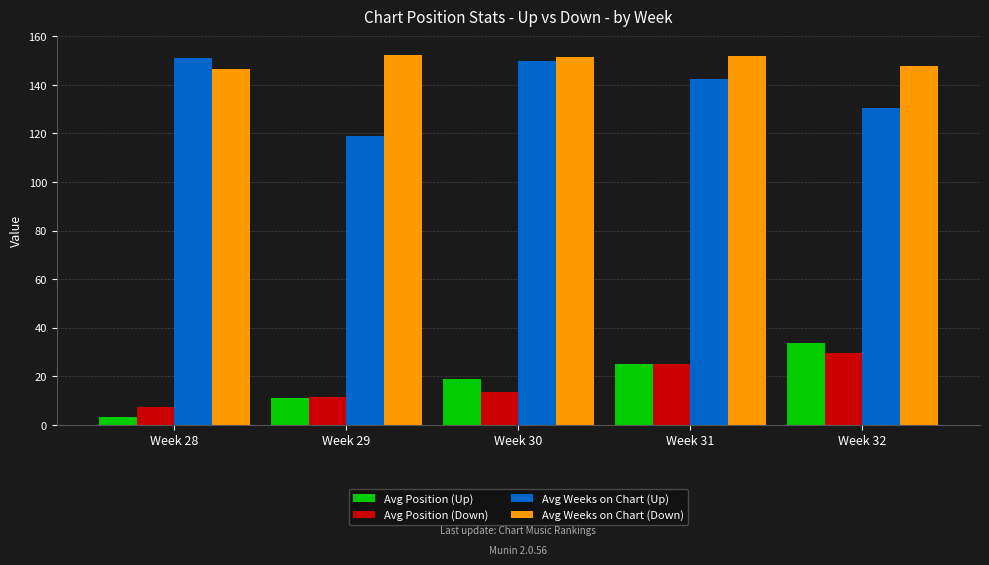

What are all the series names shown in the legend?

Avg Position (Up), Avg Position (Down), Avg Weeks on Chart (Up), Avg Weeks on Chart (Down)